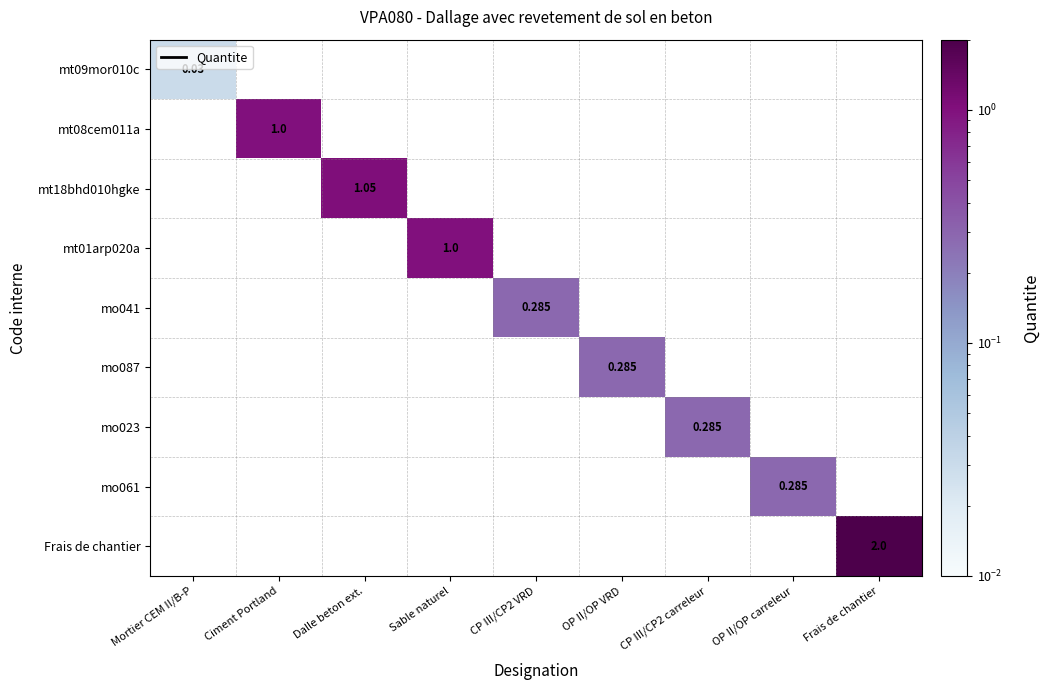

How many positive values does the mt08cem011a series have?

1